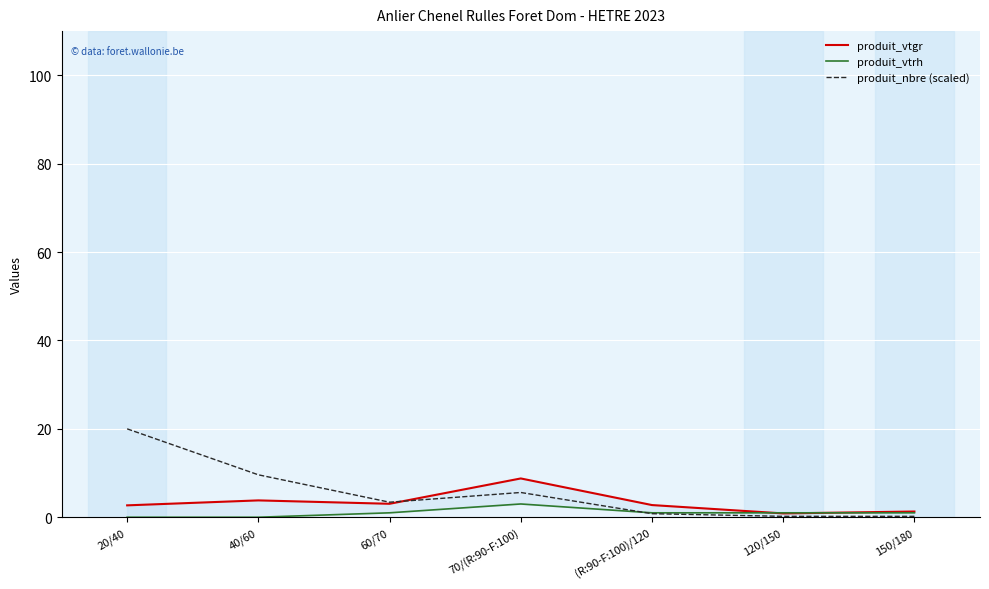

At which label does produit_nbre (scaled) first exceed 3?

20/40